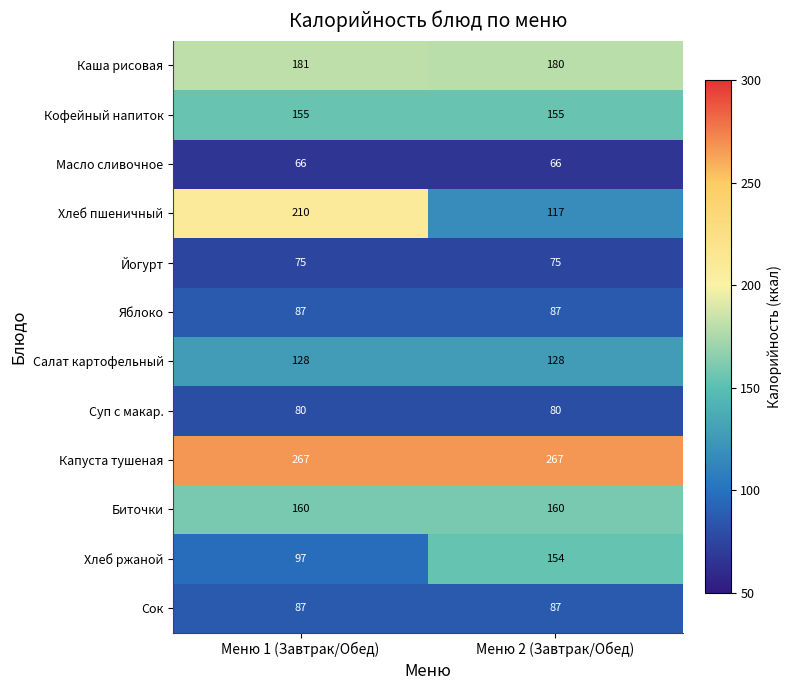

Reading left to right, list all the values displayed in this chart.

Каша рисовая: 181	180
Кофейный напиток: 155	155
Масло сливочное: 66	66
Хлеб пшеничный: 210	117
Йогурт: 75	75
Яблоко: 87	87
Салат картофельный: 128	128
Суп с макар.: 80	80
Капуста тушеная: 267	267
Биточки: 160	160
Хлеб ржаной: 97	154
Сок: 87	87